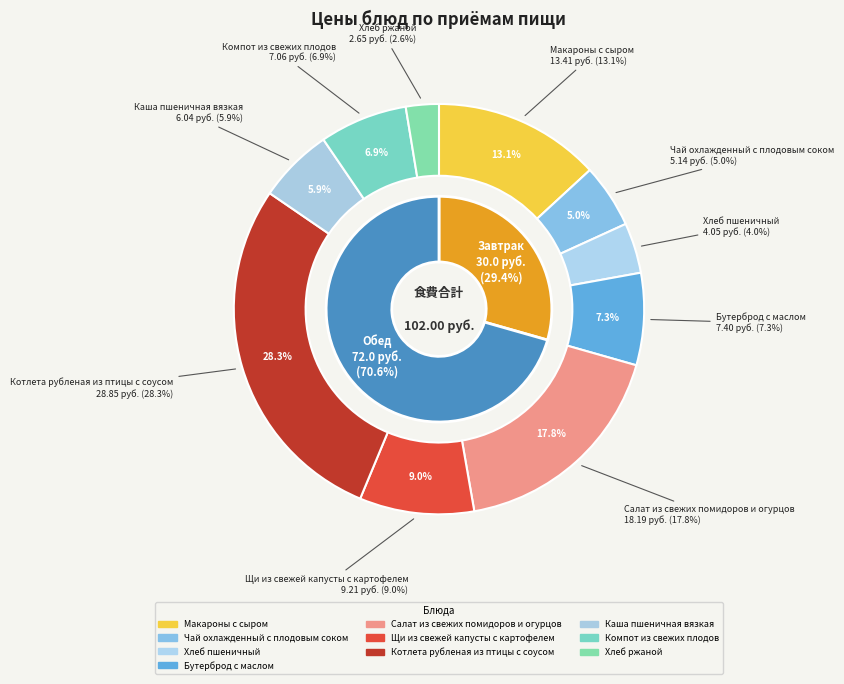

Which category has the smallest portion of the pie?

Хлеб ржаной